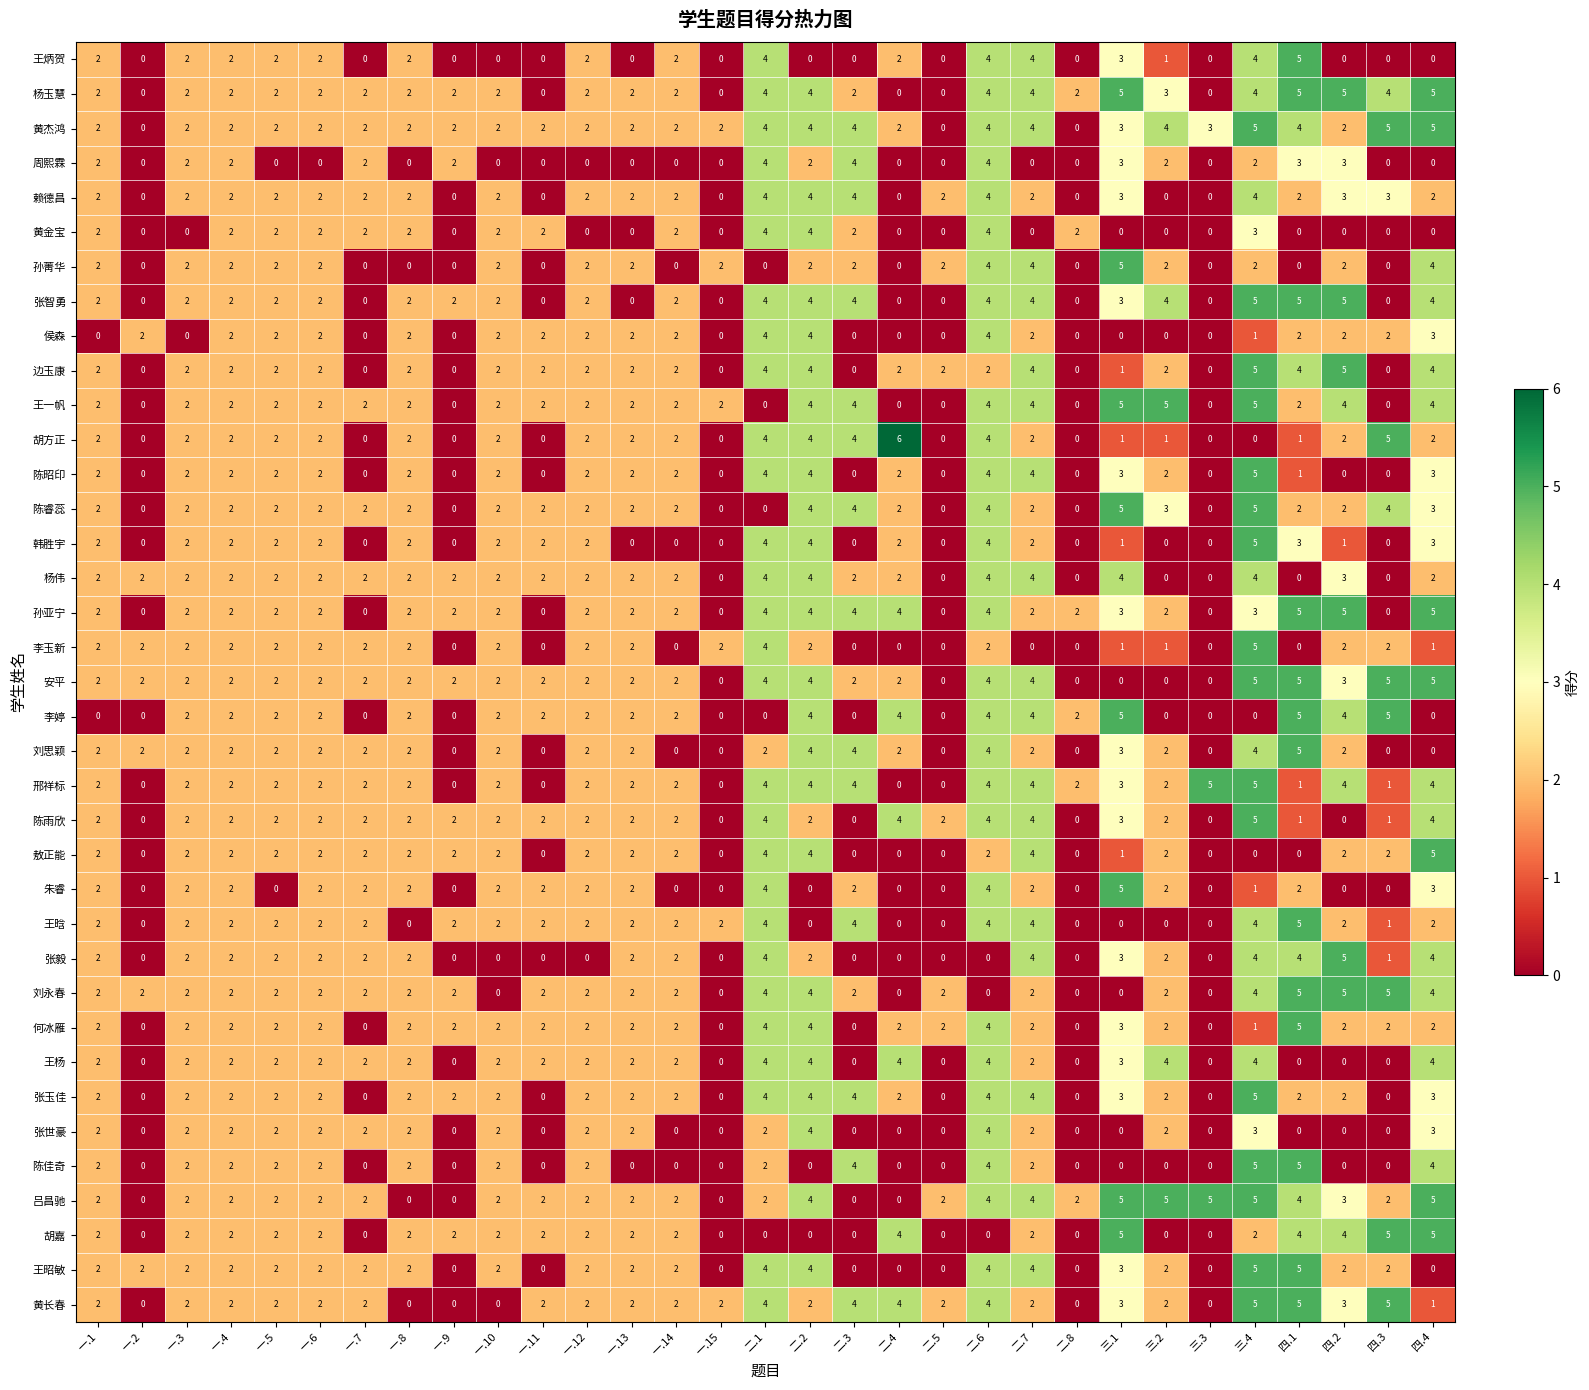

Which series has the widest spread of values?

胡方正